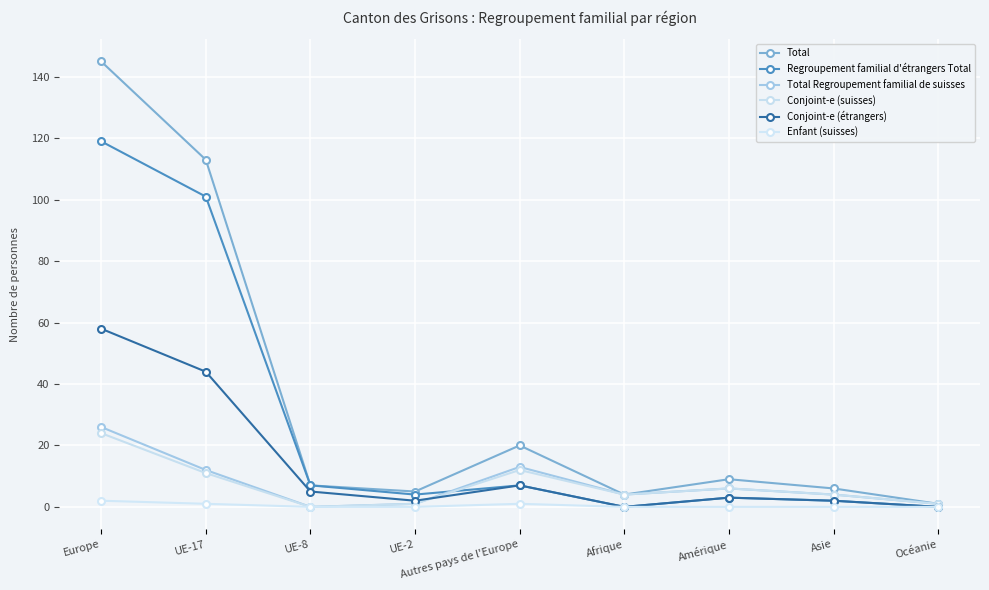

What is the highest value of the Enfant (suisses) series?

2